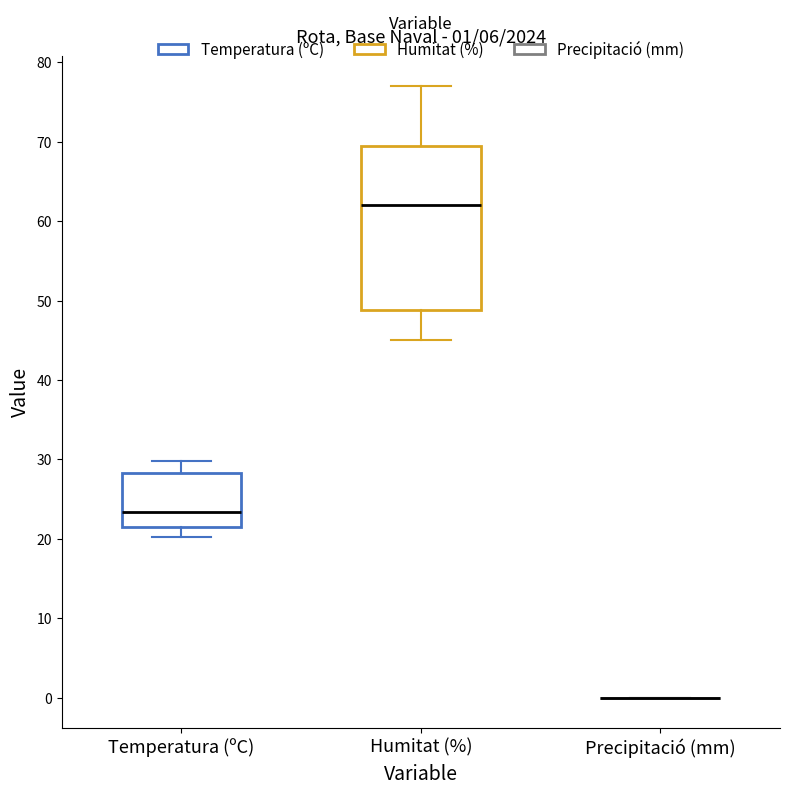

Comparing the boxes themselves (not the whiskers), which one is the tallest?

Humitat (%)